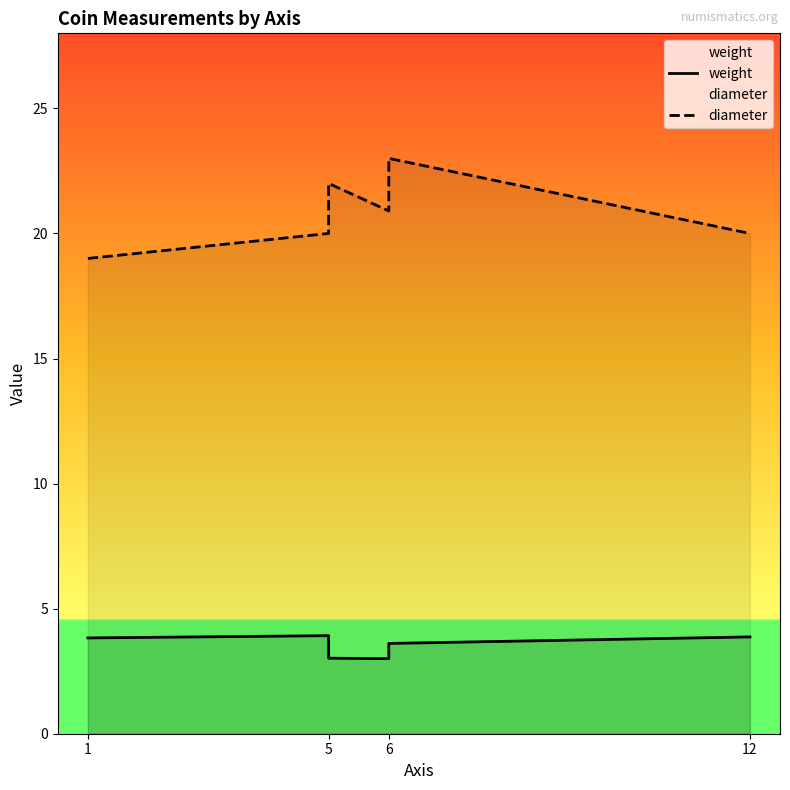

What is the value of the diameter point at the 2nd from the left?

20.0